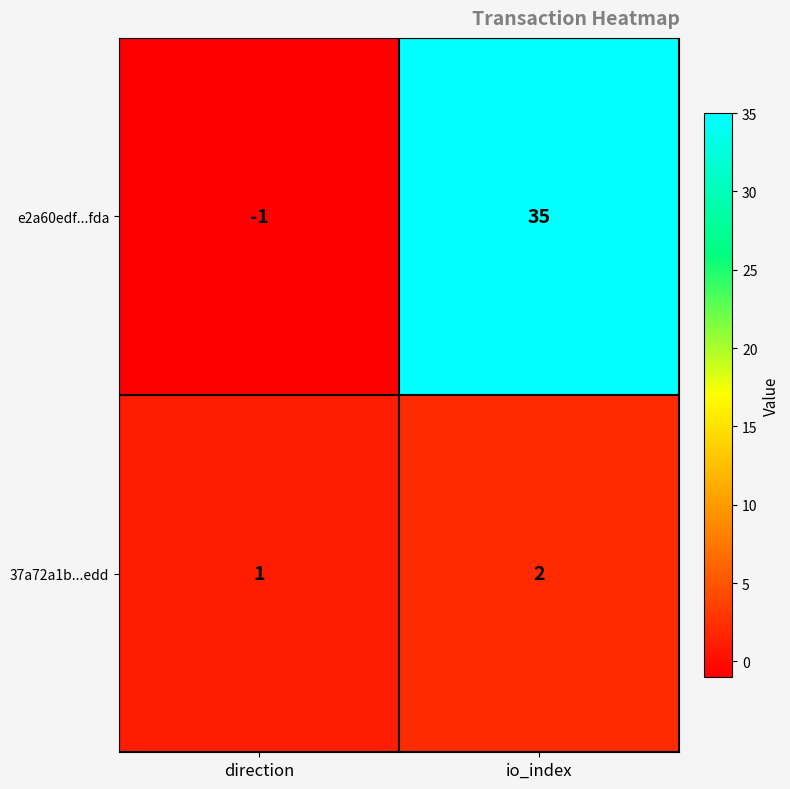

At which label is e2a60edf...fda closest to 17?

direction